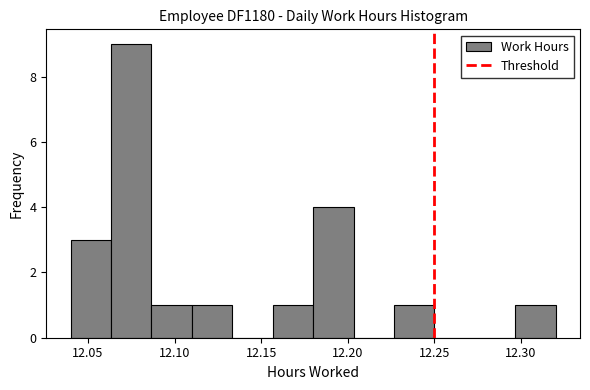

Reading left to right, transcribe this chart: for each bar, give the range it covers on the x-axis and its height. Neither the bar edges nor the heights are printed on the chart, so give them approximately, as read against the axes.

12.040 to 12.065: 3
12.065 to 12.085: 9
12.085 to 12.110: 1
12.110 to 12.135: 1
12.135 to 12.155: 0
12.155 to 12.180: 1
12.180 to 12.205: 4
12.205 to 12.225: 0
12.225 to 12.250: 1
12.250 to 12.275: 0
12.275 to 12.295: 0
12.295 to 12.320: 1